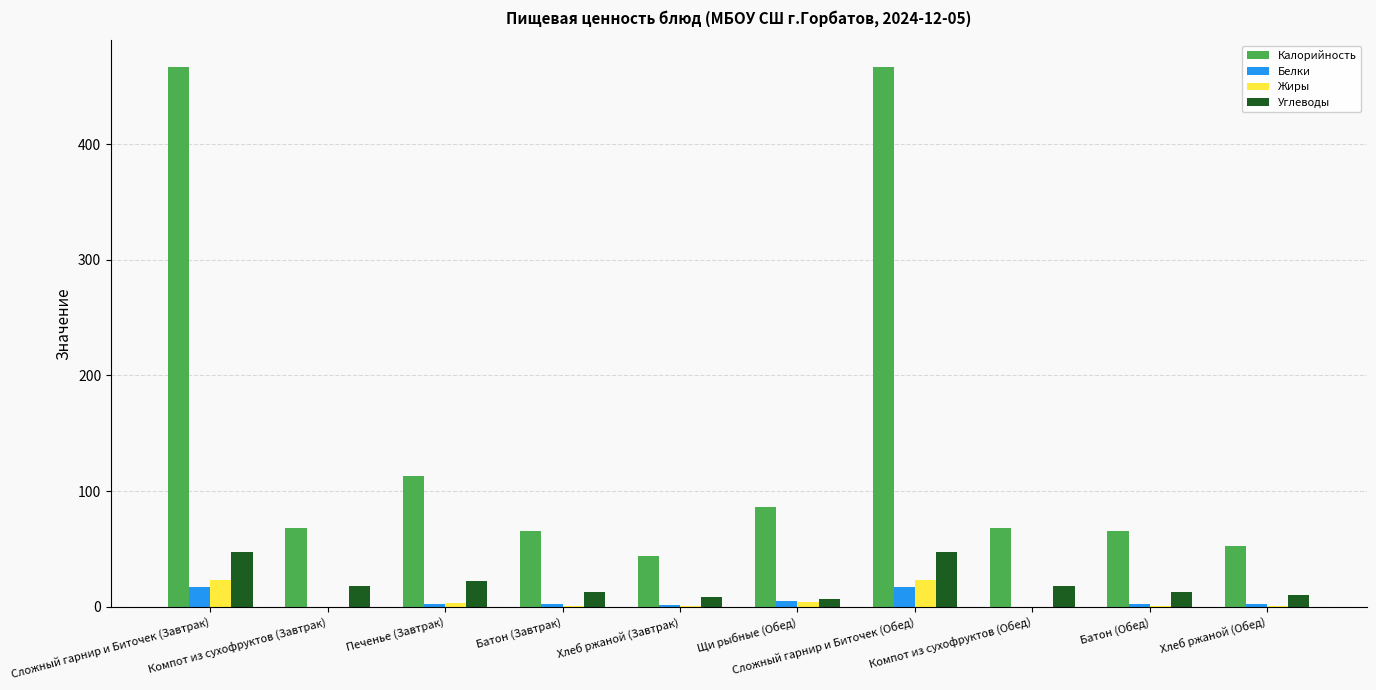

Which series has the largest total across all categories?

Калорийность